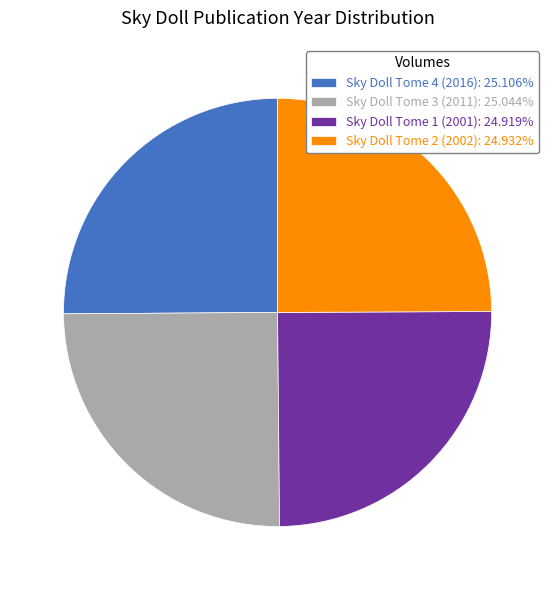

Is there a majority slice in this chart?

No